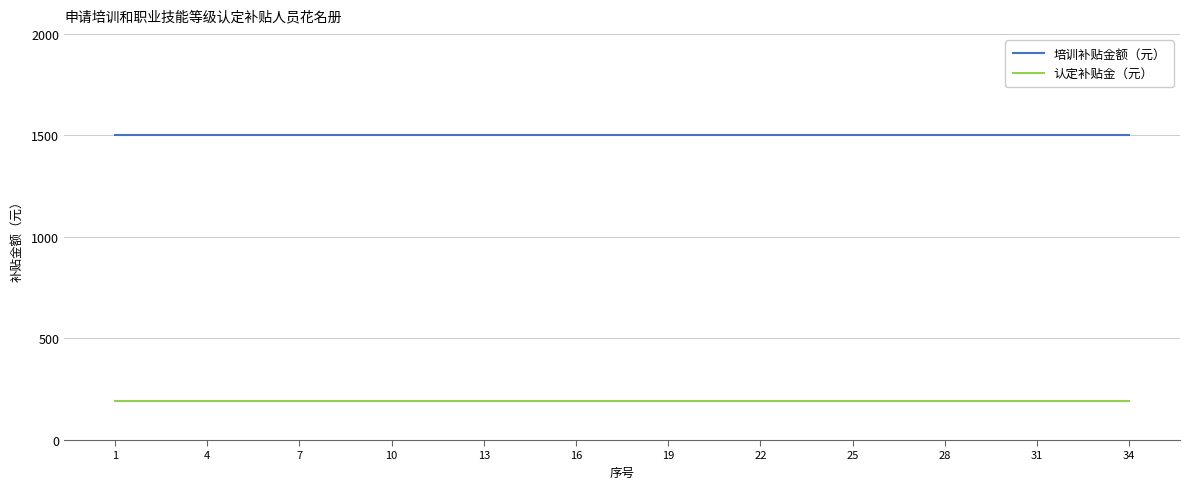

What is the maximum value shown in the chart?

1500